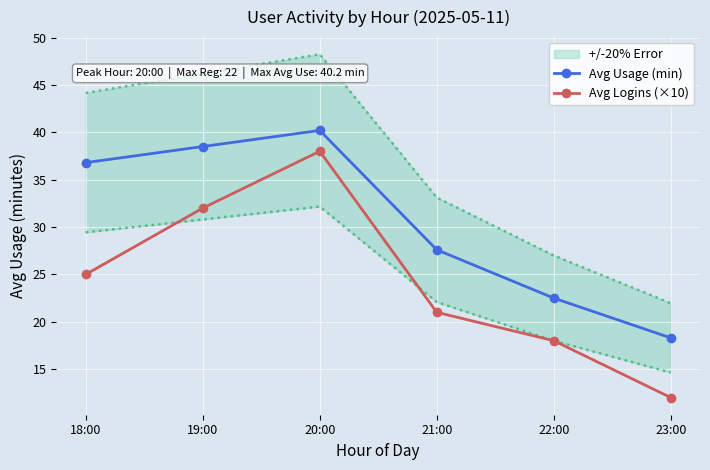

Between 21:00 and 23:00, which series saw the biggest shift?

Avg Usage (min)